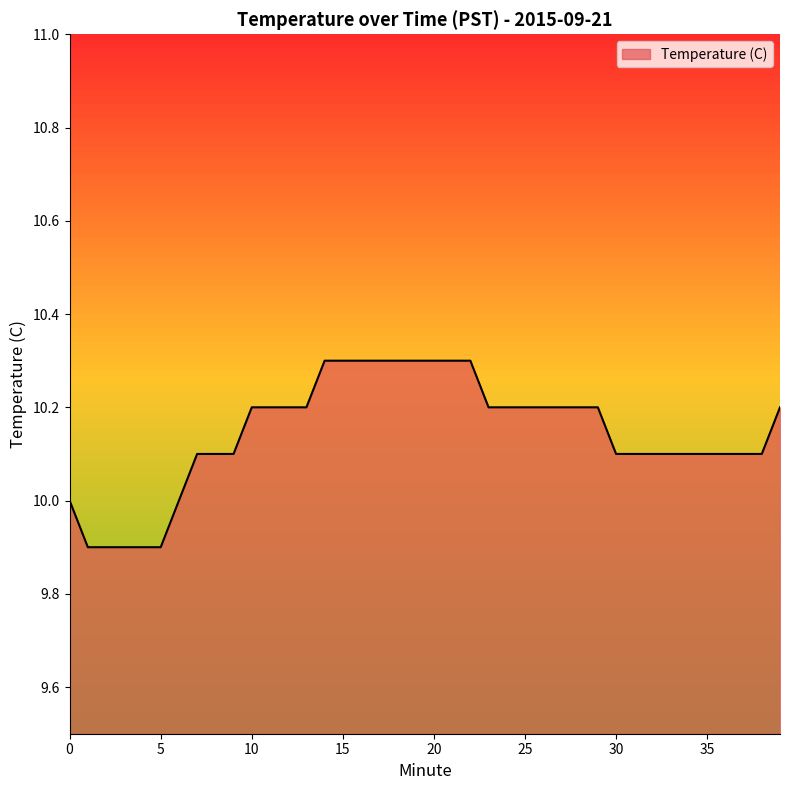

What is the greatest value displayed?

10.3